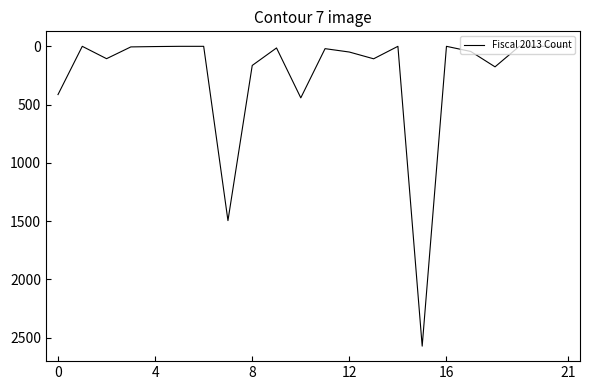

How many lines are shown in the chart?

1